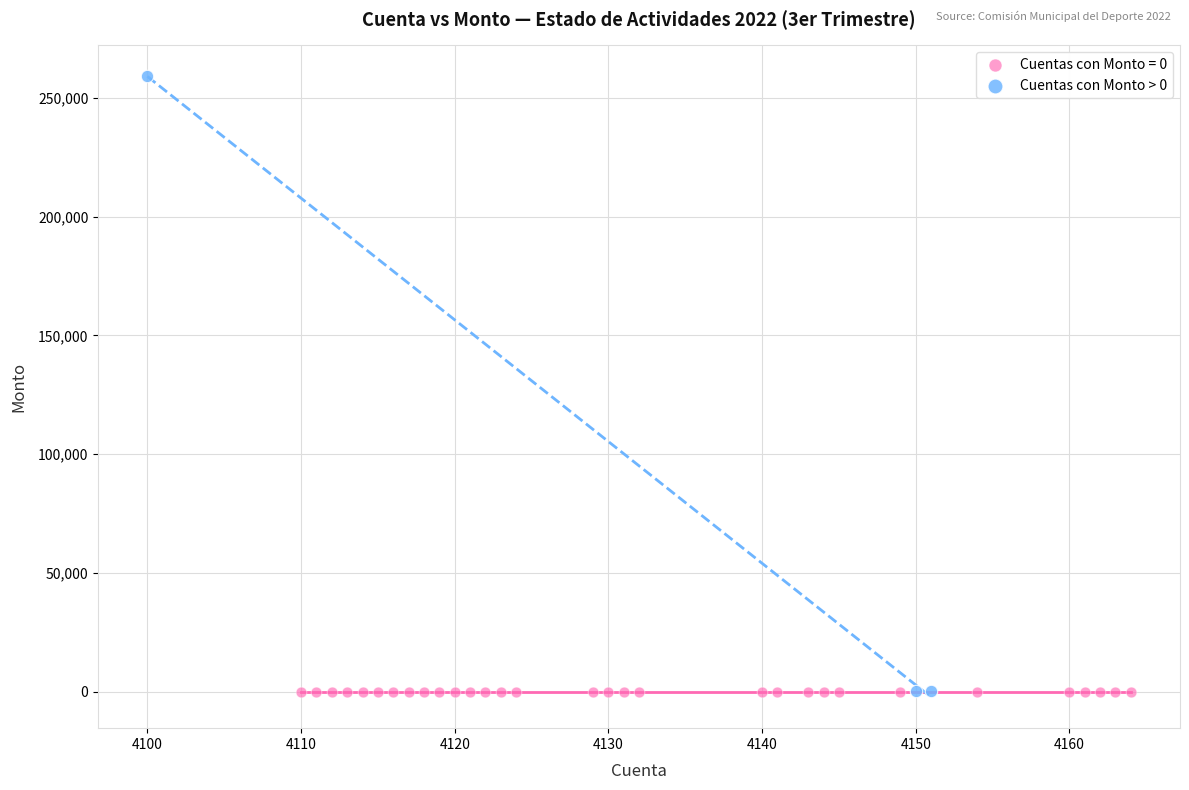

Which series reaches the maximum Y coordinate?

Cuentas con Monto > 0